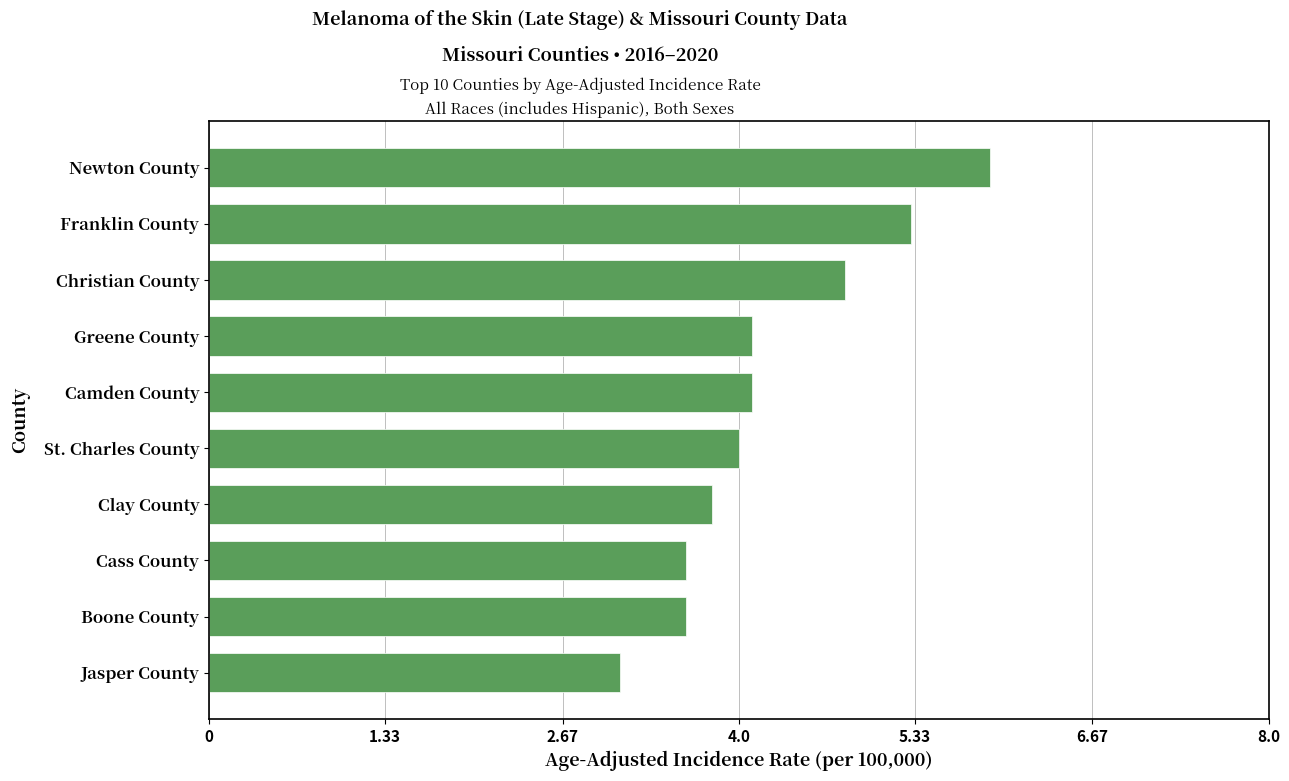

What is the difference between the maximum and second lowest values?

2.3